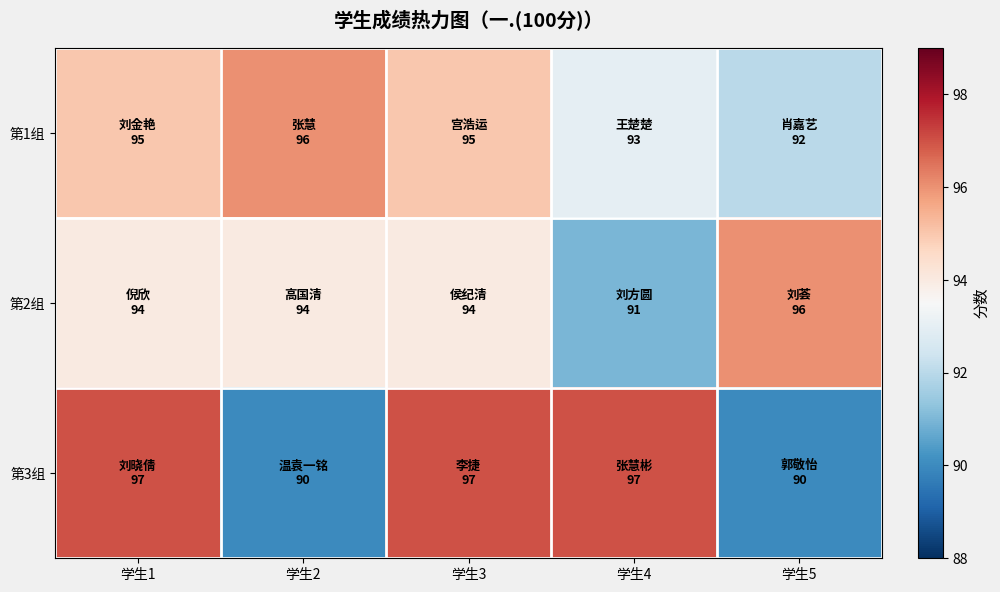

At how many categories does at least one series exceed 96?

3